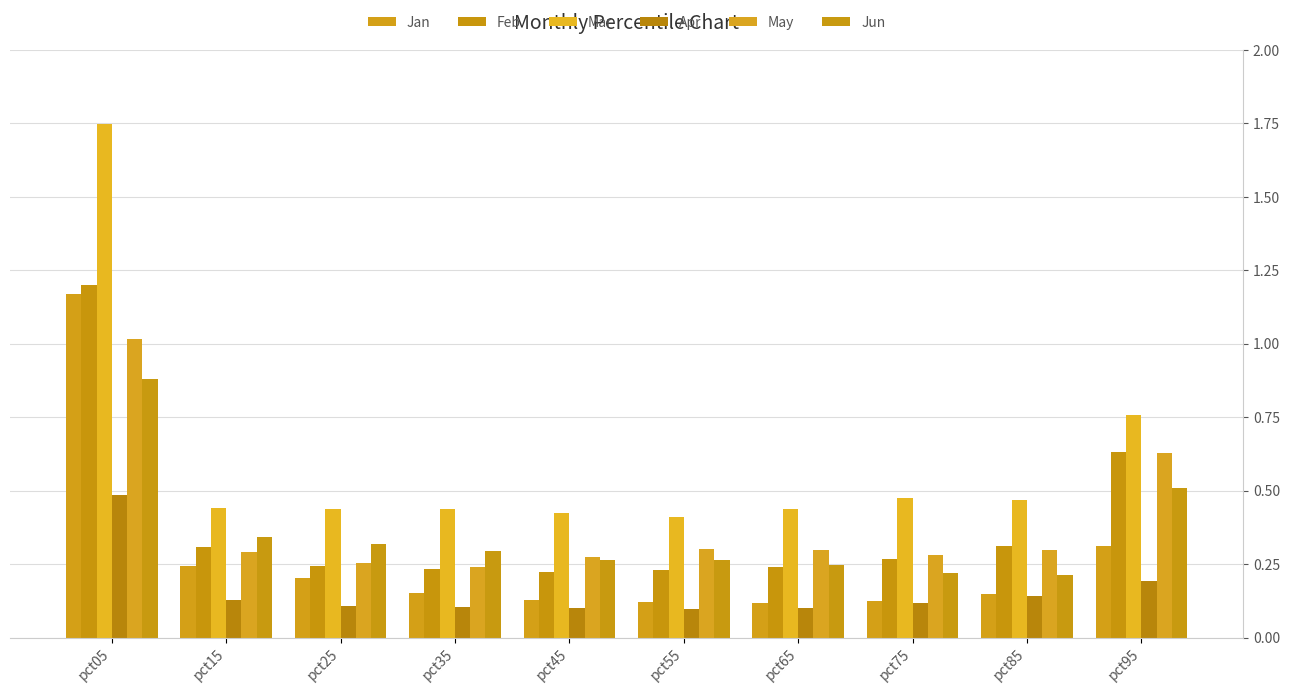

What is the sum of all Jan values?

2.7